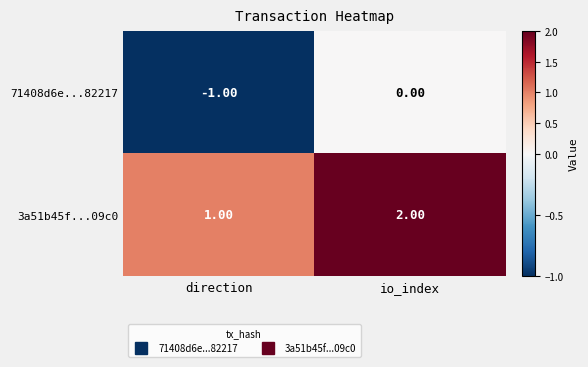

What is the sum of all 3a51b45f...09c0 values?

3